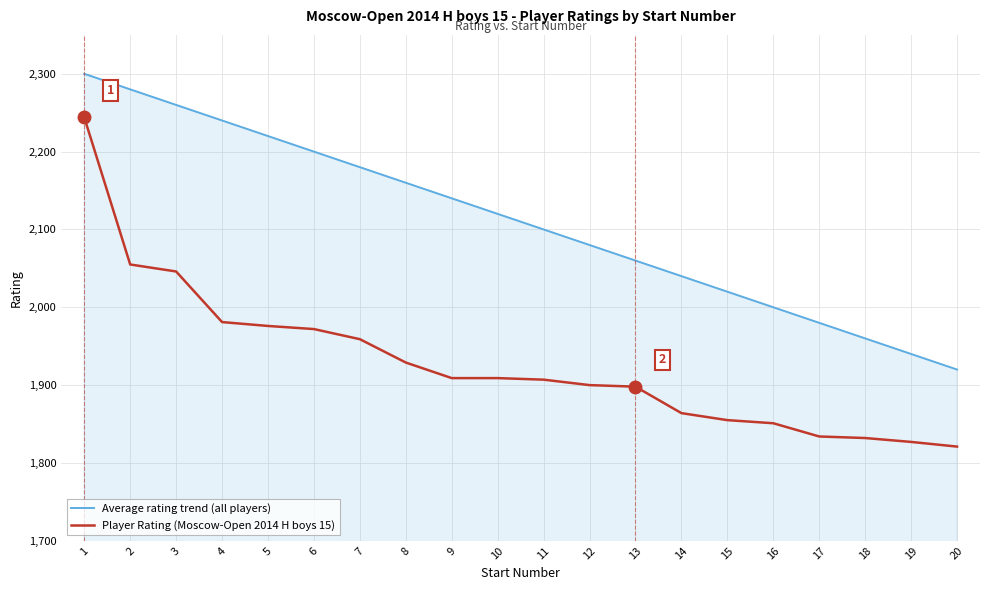

True or false: Average rating trend (all players) and Player Rating (Moscow-Open 2014 H boys 15) cross at least once.

False